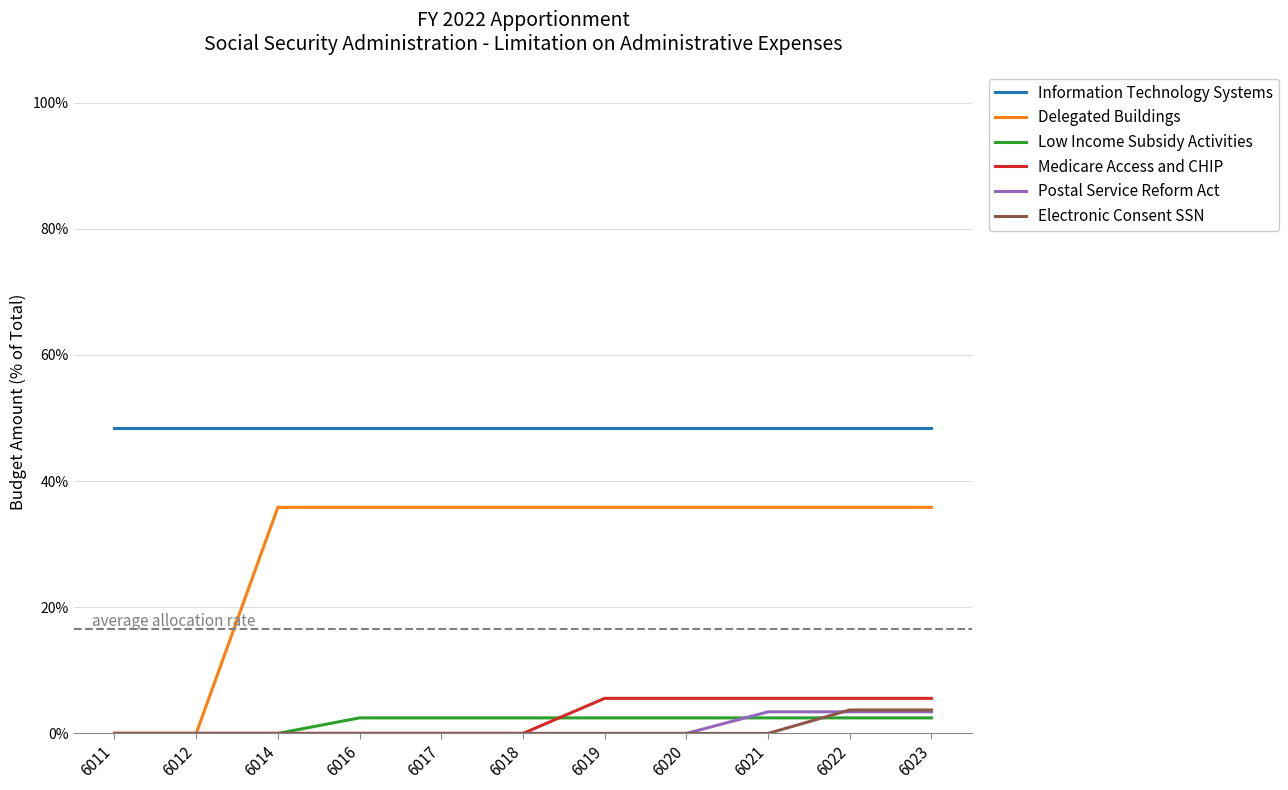

Does the chart have visible grid lines?

No